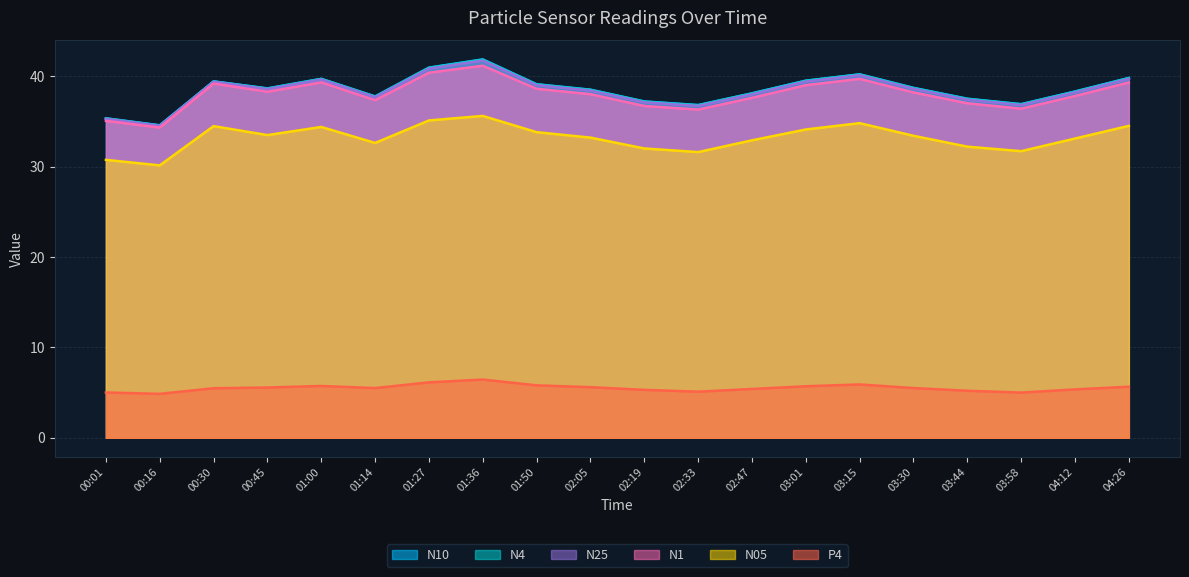

How many lines are shown in the chart?

6